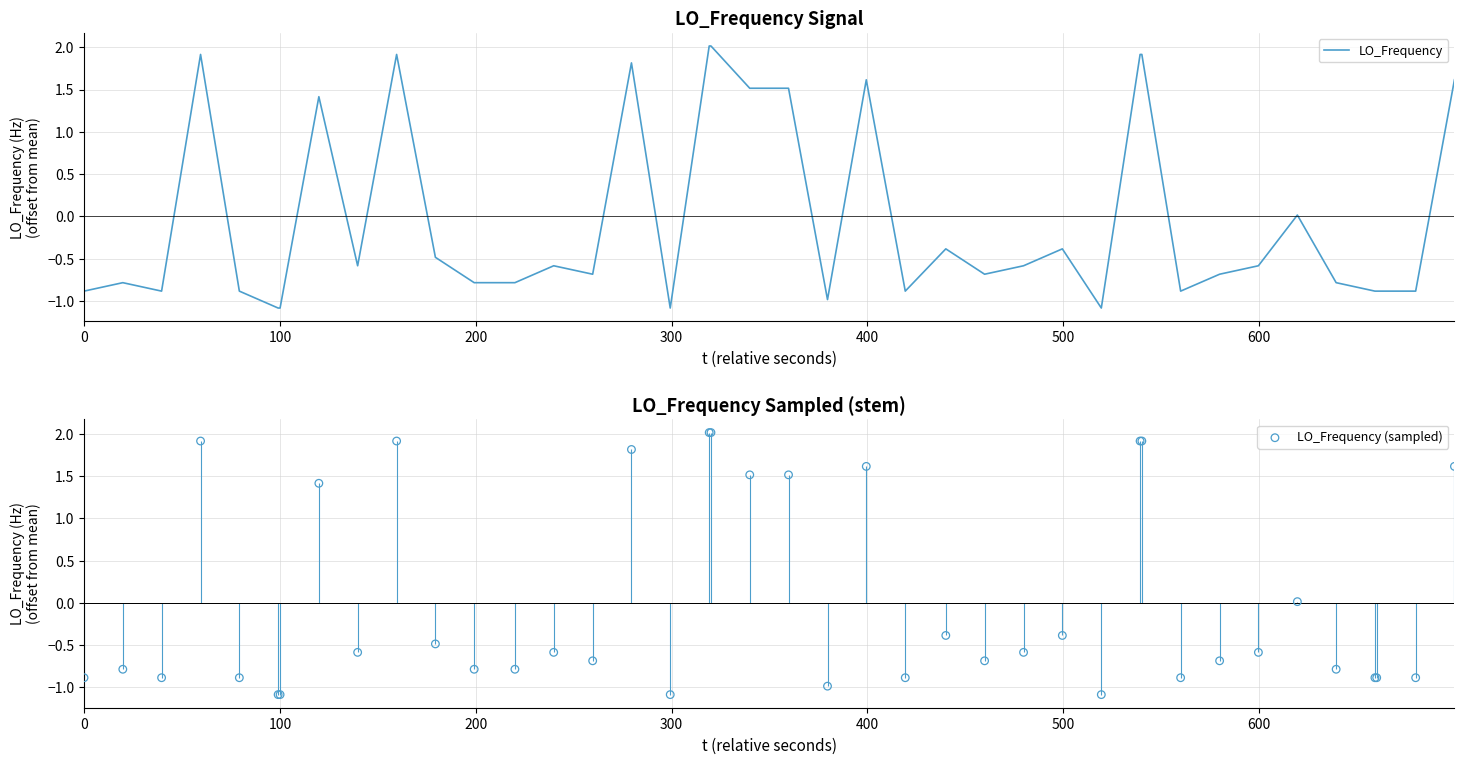

Which series has the largest total across all categories?

LO_Frequency